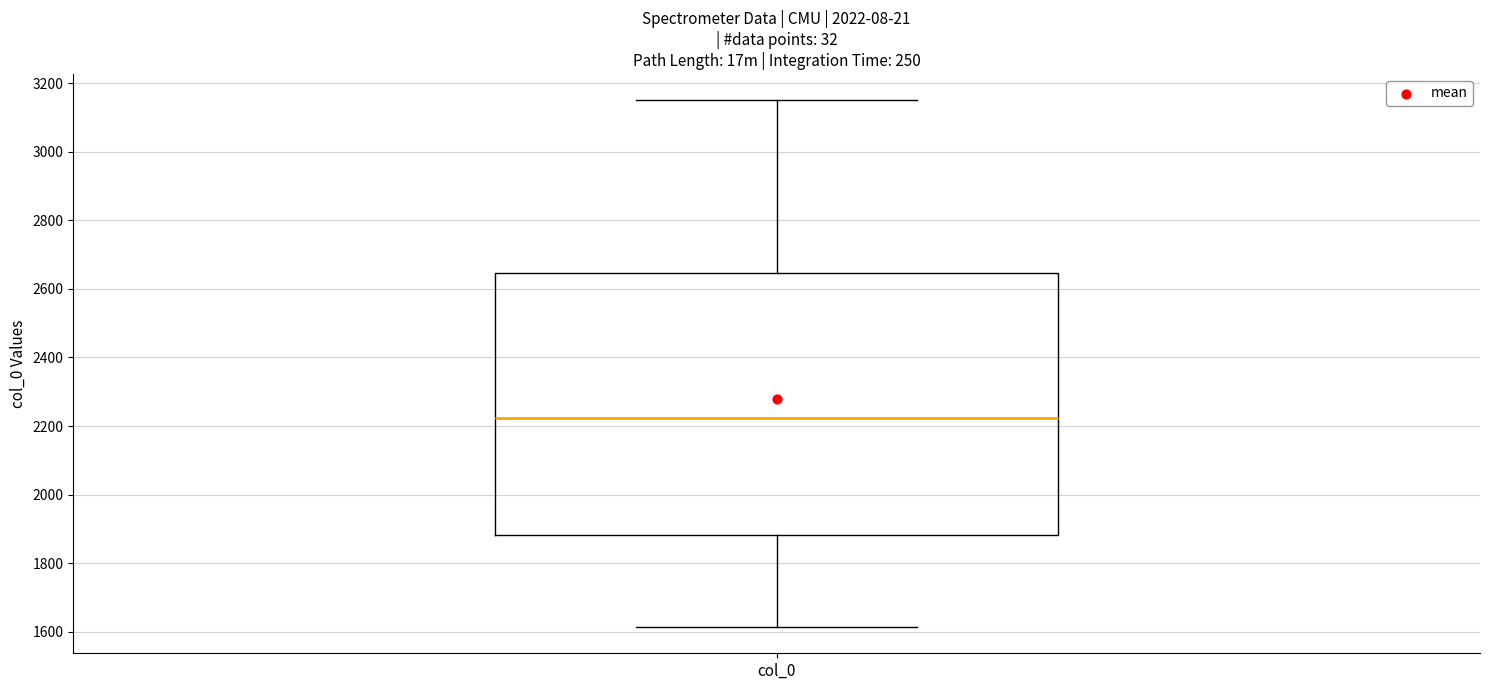

Where does the upper whisker of the box for col_0 end on the y-axis? The values are not printed on the chart, so give them approximately, as read against the axis.

3140